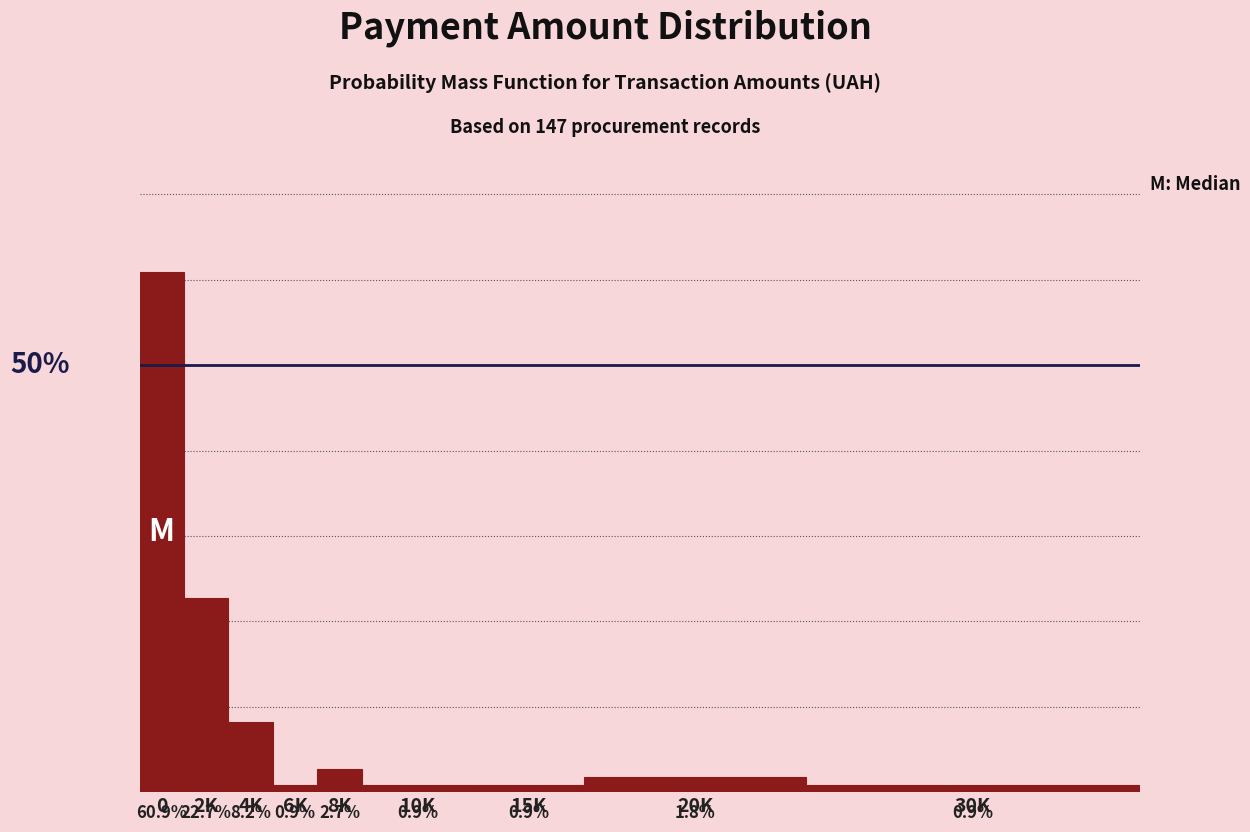

Does the chart contain any negative values?

No